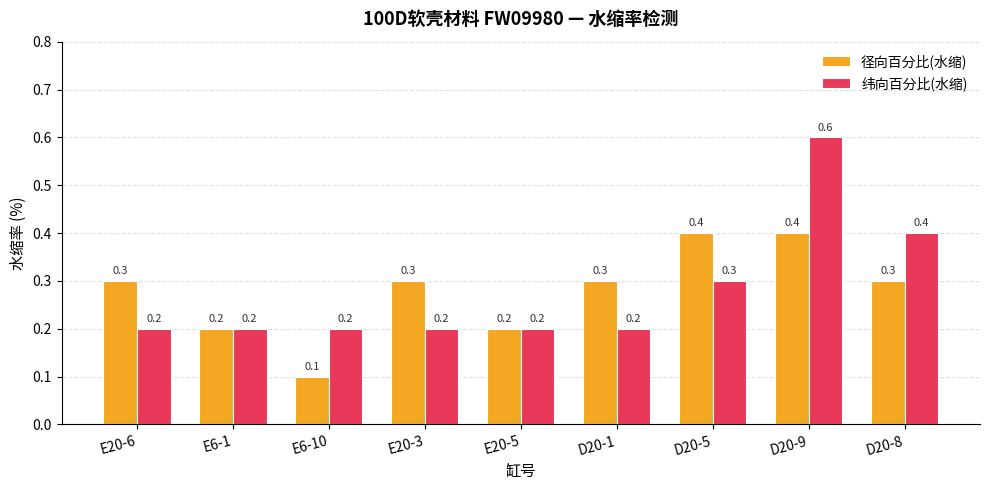

How many groups of bars are there?

9